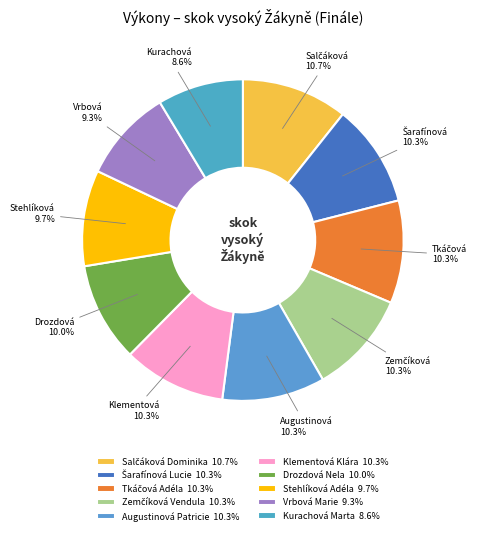

How many slices are in this pie chart?

10